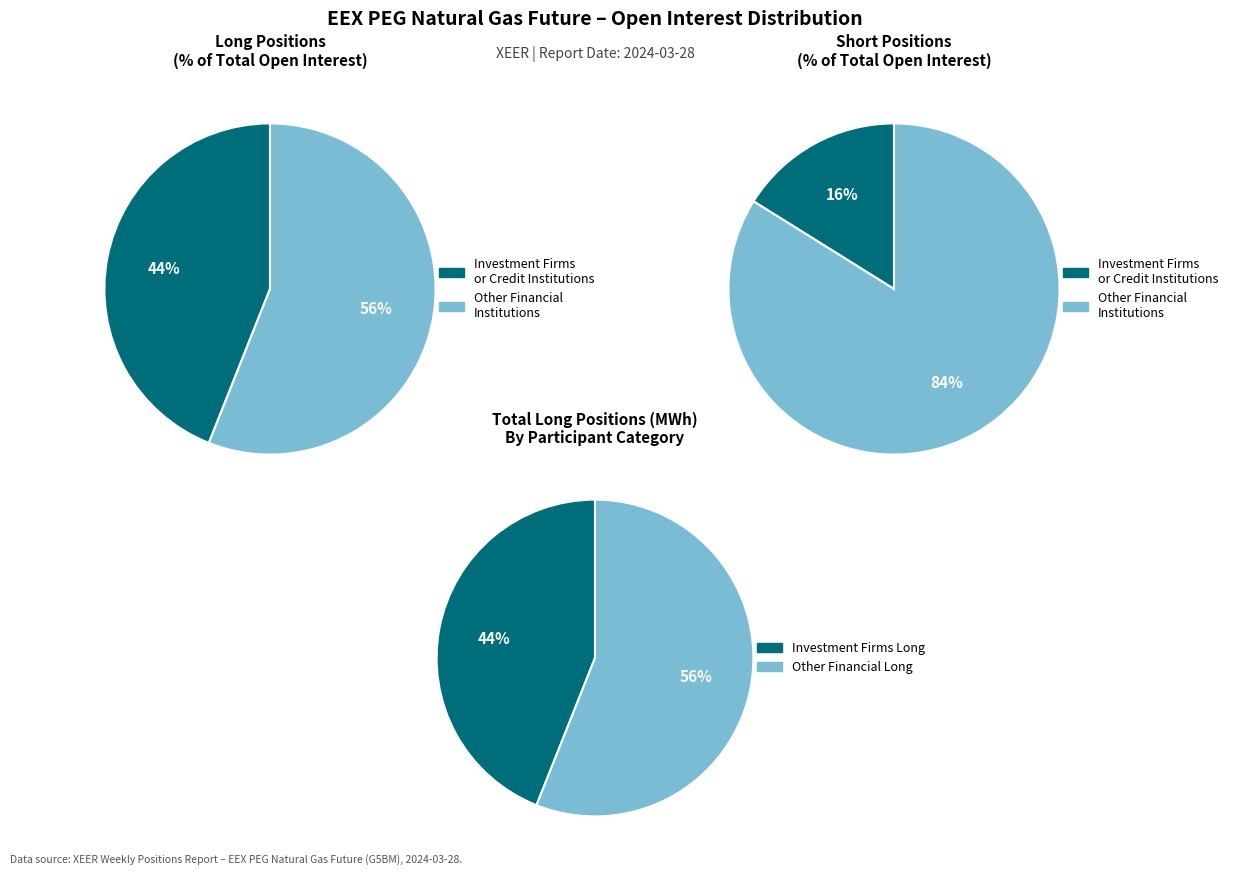

Which series has the widest spread of values?

Other (Short)